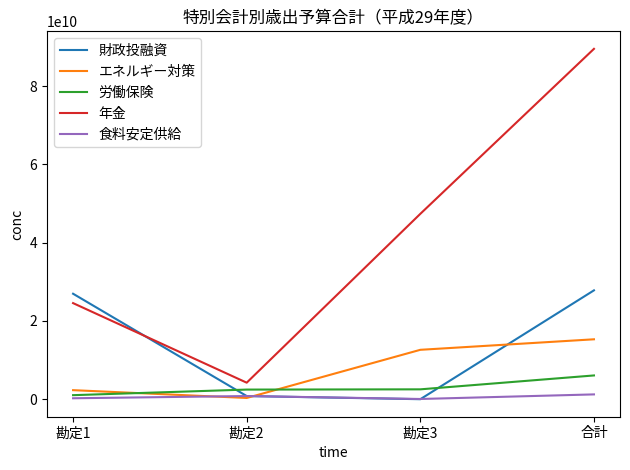

How many times do 食料安定供給 and 財政投融資 cross each other?

2